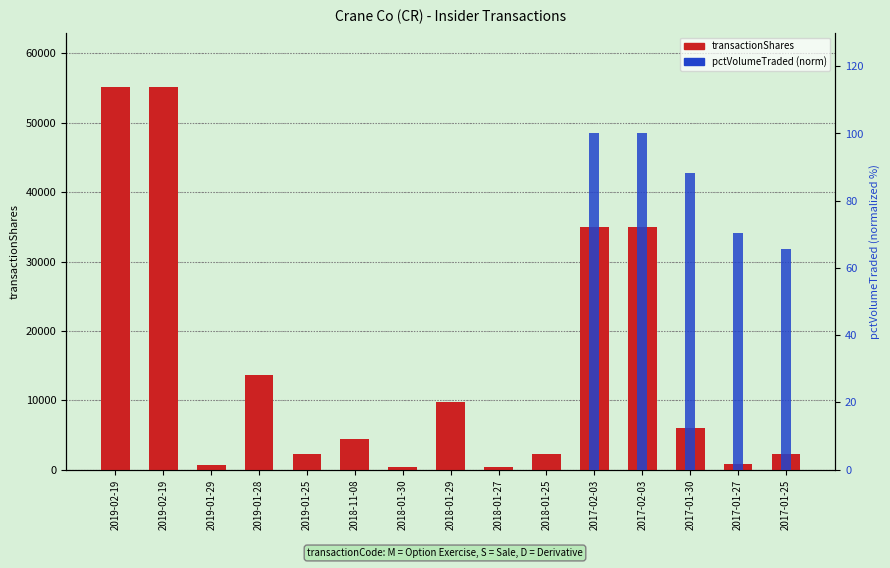

At 2019-01-28, list the series in order from largest to smallest.

transactionShares, pctVolumeTraded